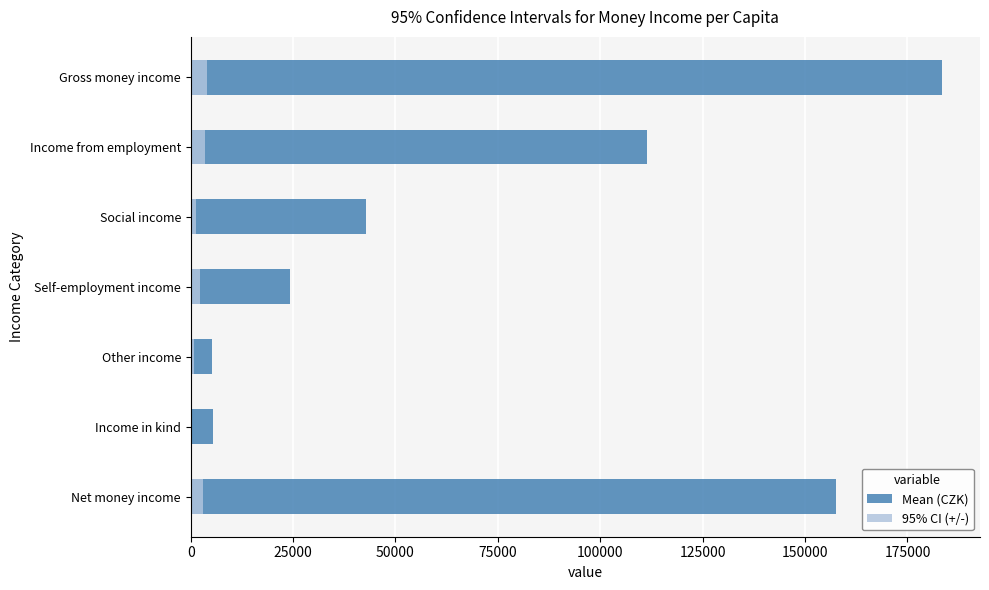

True or false: 95% CI (+/-) has a value of 2998.6 at Net money income.

True